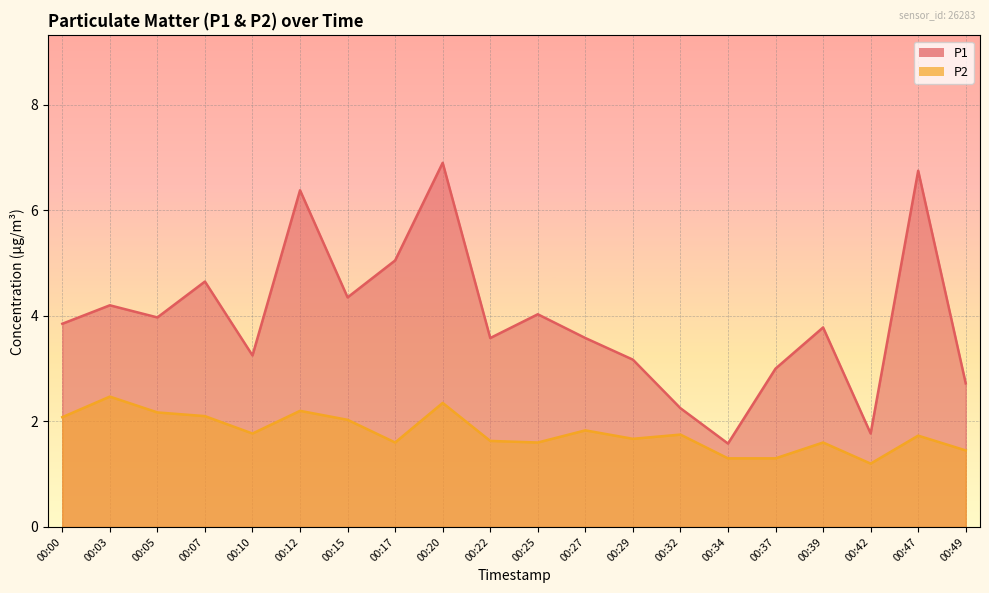

Does the chart display data point markers on the line(s)?

No